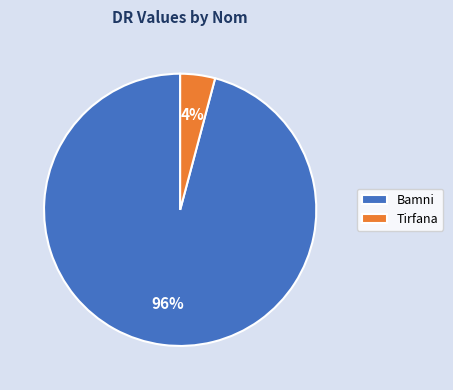

What percentage is the Bamni slice, to the nearest percent?

96%